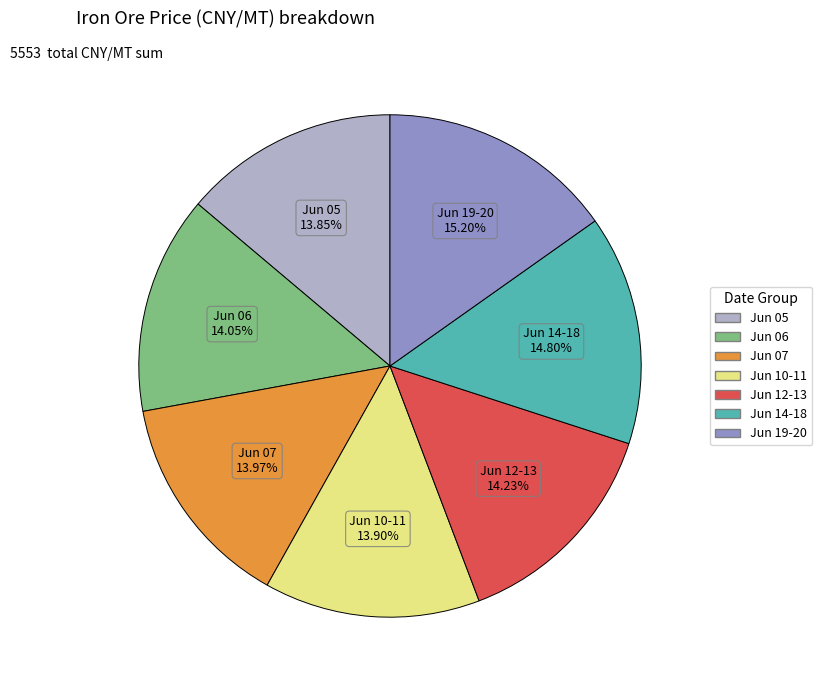

Which has a higher value, Jun 14-18 or Jun 10-11?

Jun 14-18